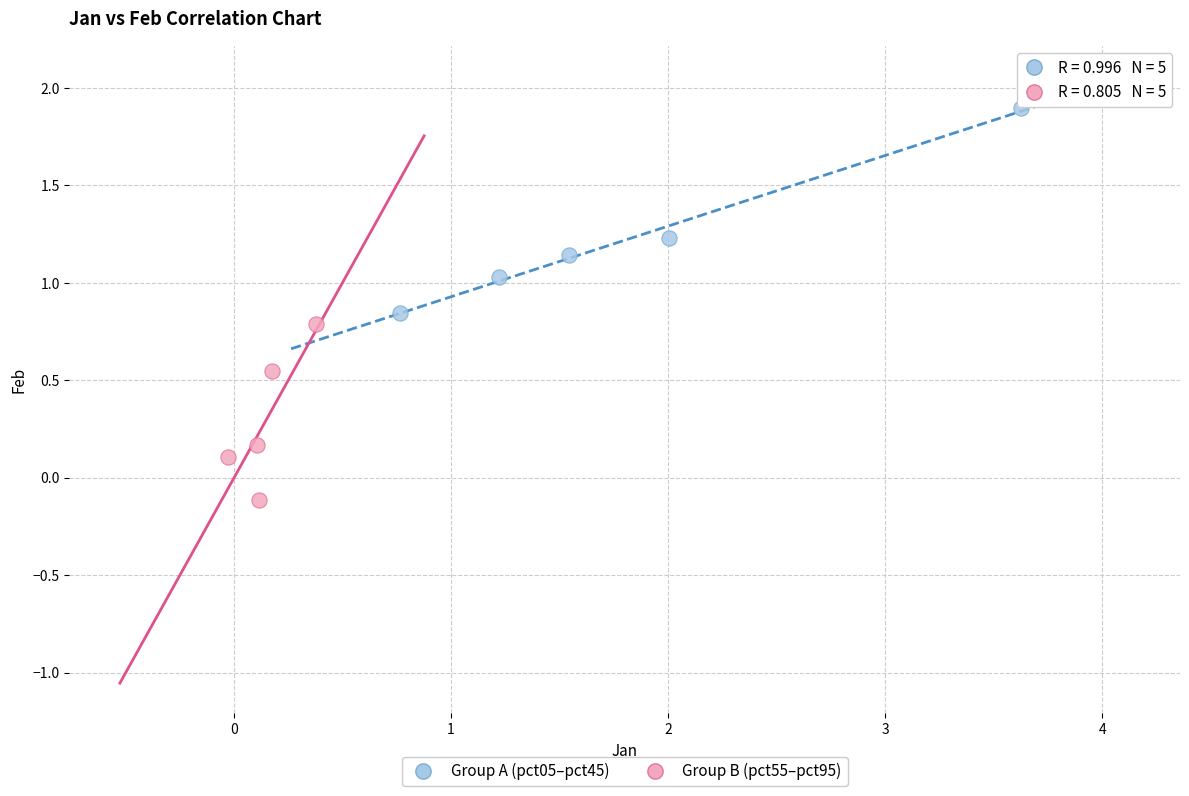

Which series has the widest spread of Y values?

Group A (pct05–pct45)